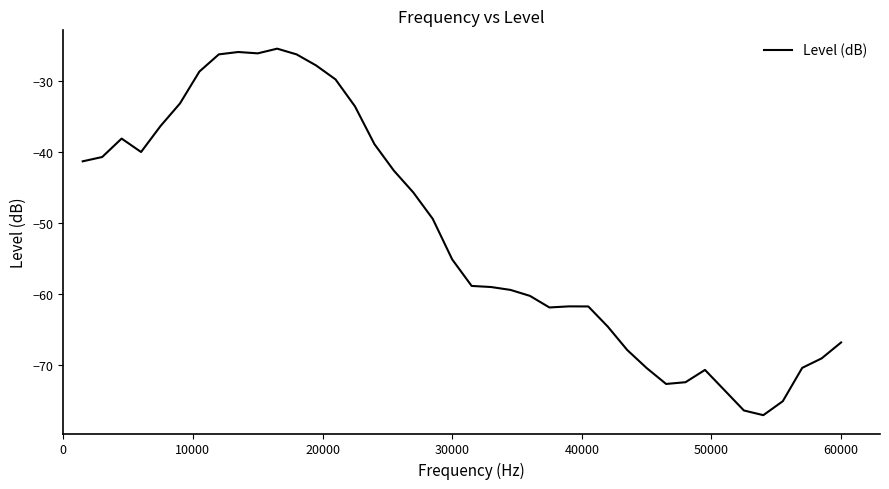

What is the difference between the maximum and minimum values?

51.6